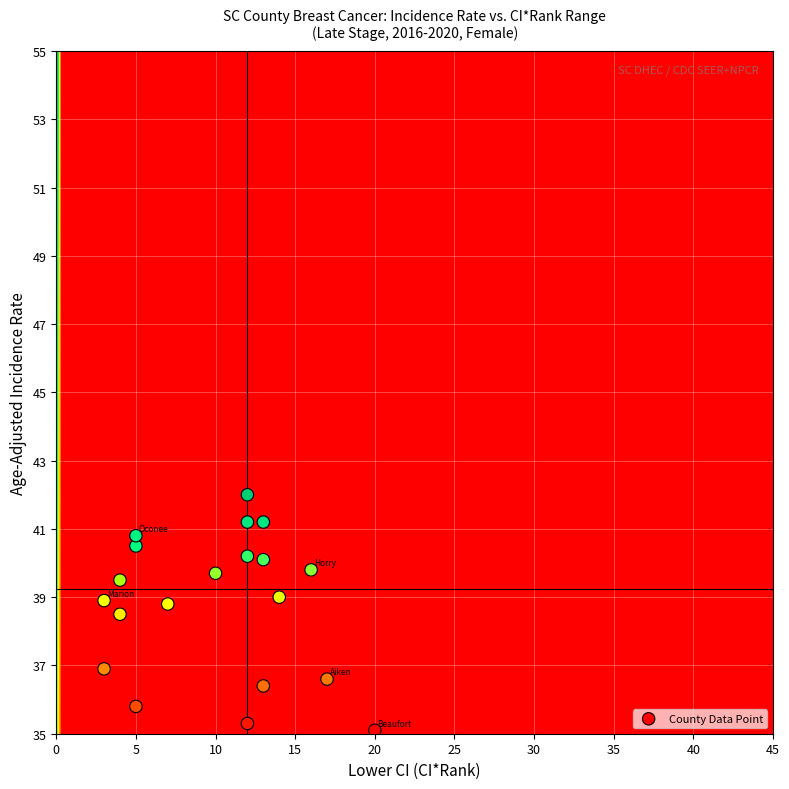

What Y value in the scatter plot is closest to 38?

38.5